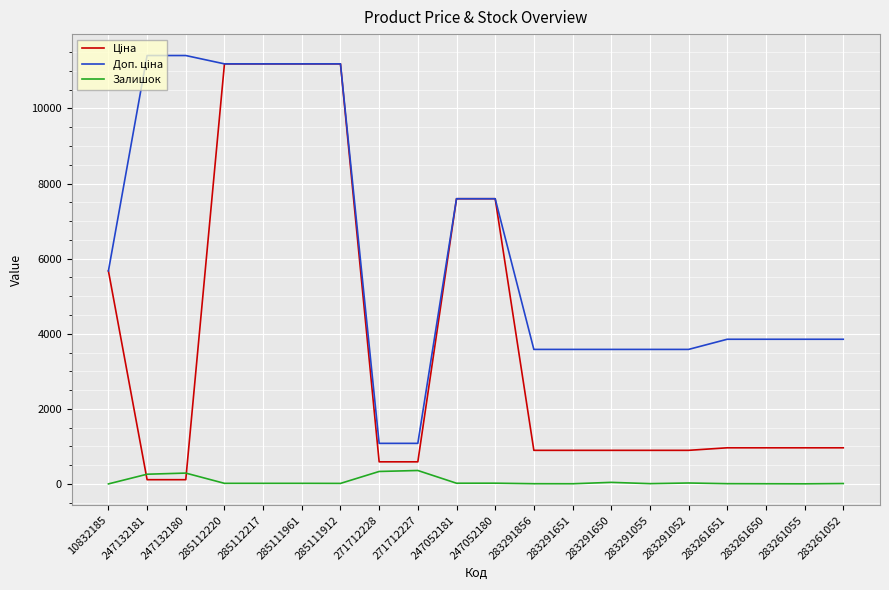

What is the maximum value for Залишок?

359.0